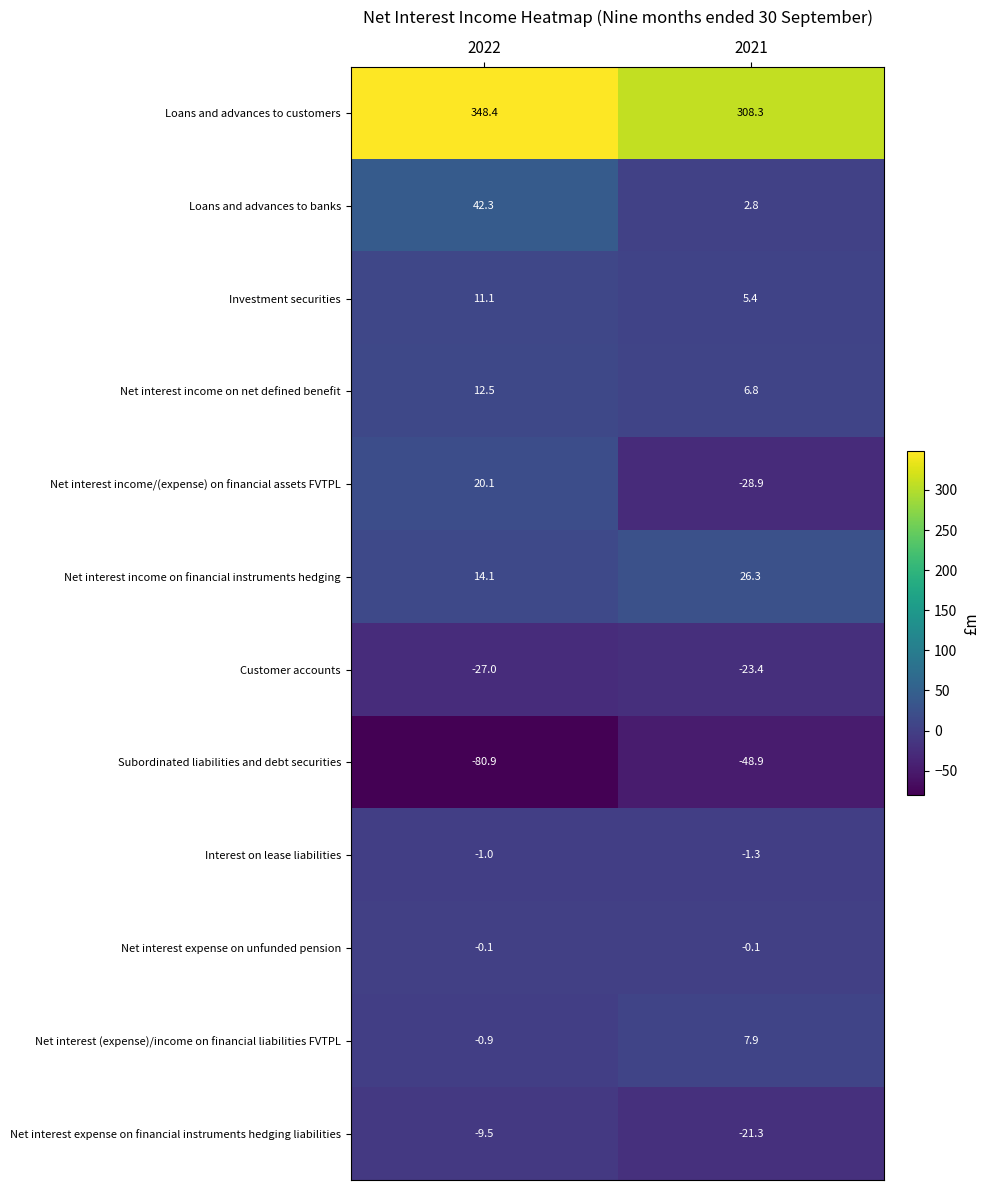

Reading left to right, list all the values displayed in this chart.

Loans and advances to customers: 348.4	308.3
Loans and advances to banks: 42.3	2.8
Investment securities: 11.1	5.4
Net interest income on net defined benefit: 12.5	6.8
Net interest income/(expense) on financial assets FVTPL: 20.1	-28.9
Net interest income on financial instruments hedging: 14.1	26.3
Customer accounts: -27.0	-23.4
Subordinated liabilities and debt securities: -80.9	-48.9
Interest on lease liabilities: -1.0	-1.3
Net interest expense on unfunded pension: -0.1	-0.1
Net interest (expense)/income on financial liabilities FVTPL: -0.9	7.9
Net interest expense on financial instruments hedging liabilities: -9.5	-21.3